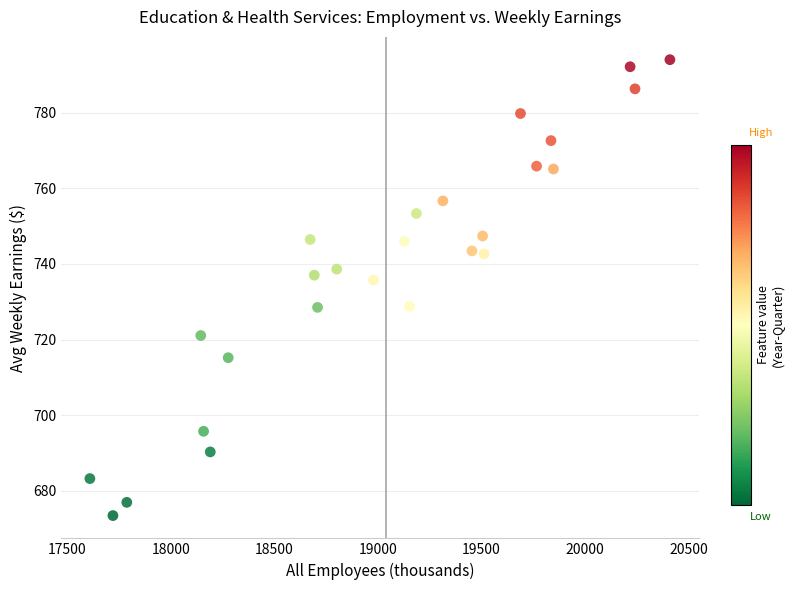

What is the range of Y values (max minus min)?

120.5